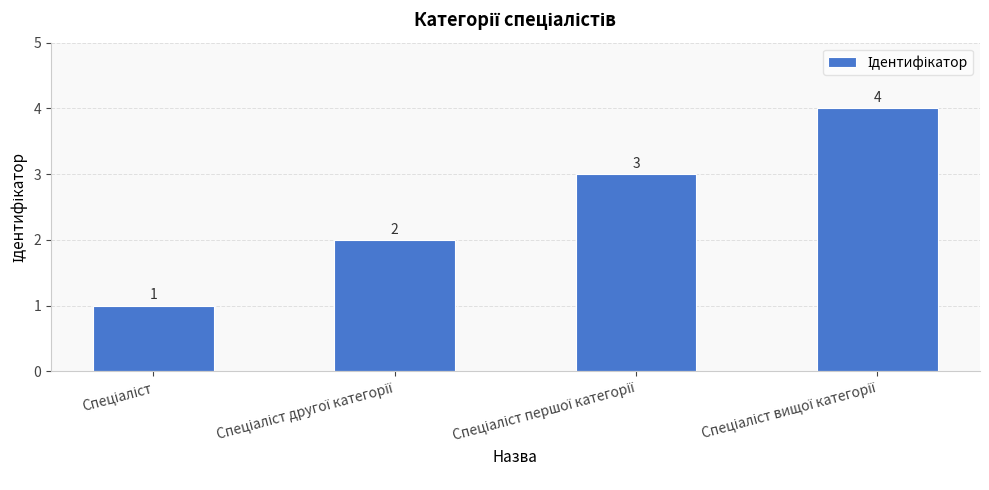

What is the difference between the maximum and minimum values?

3